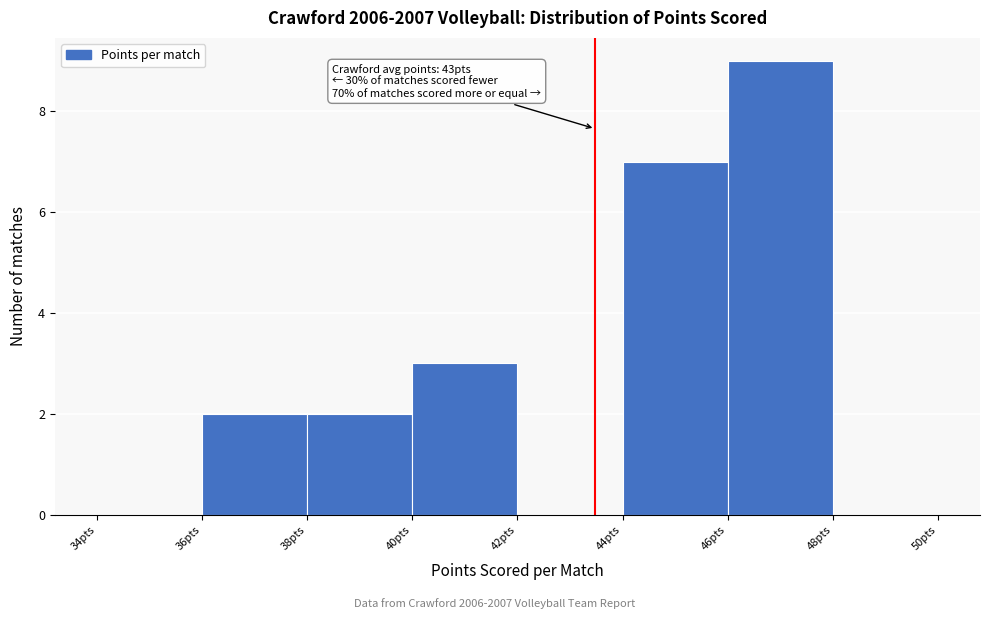

Over which range of the x-axis is the bar tallest?

46 to 48